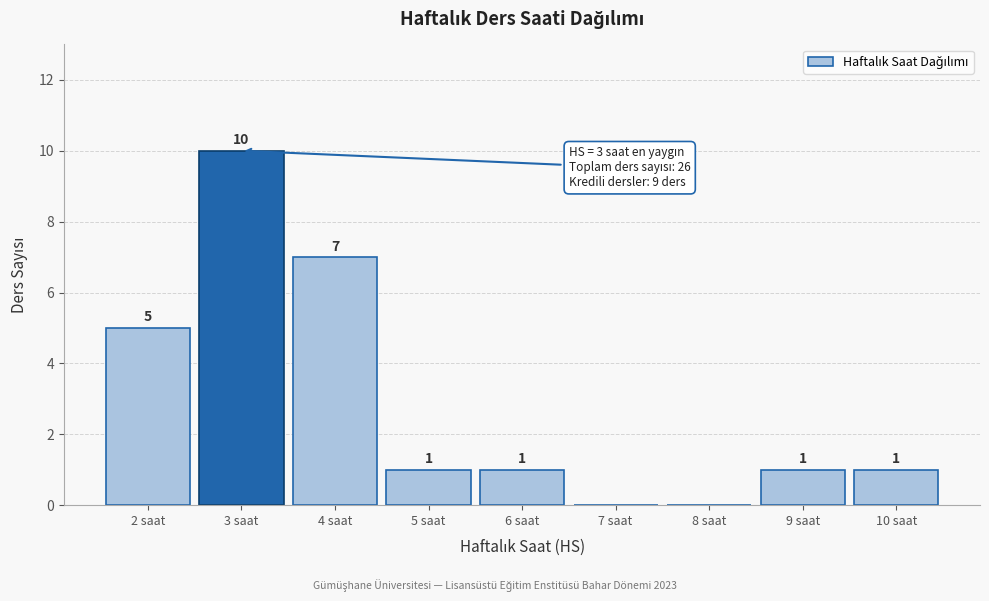

Over which range of the x-axis is the bar tallest?

2.5 to 3.5